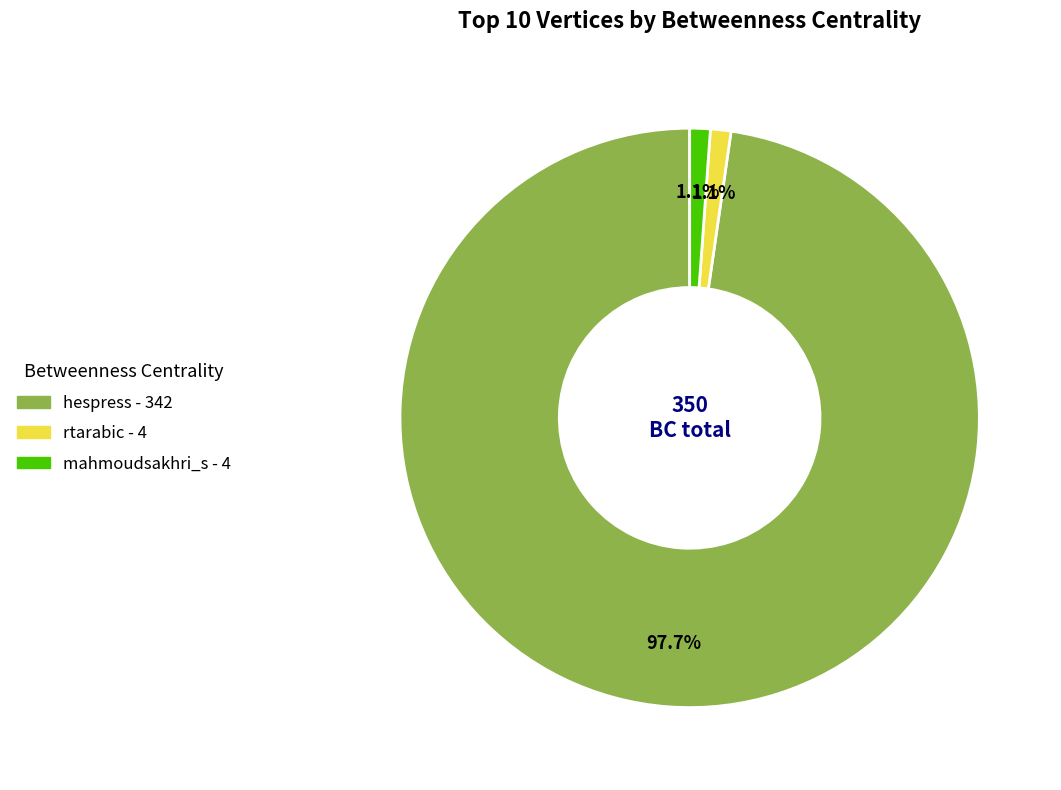

Is there any slice that represents more than half of the pie?

Yes